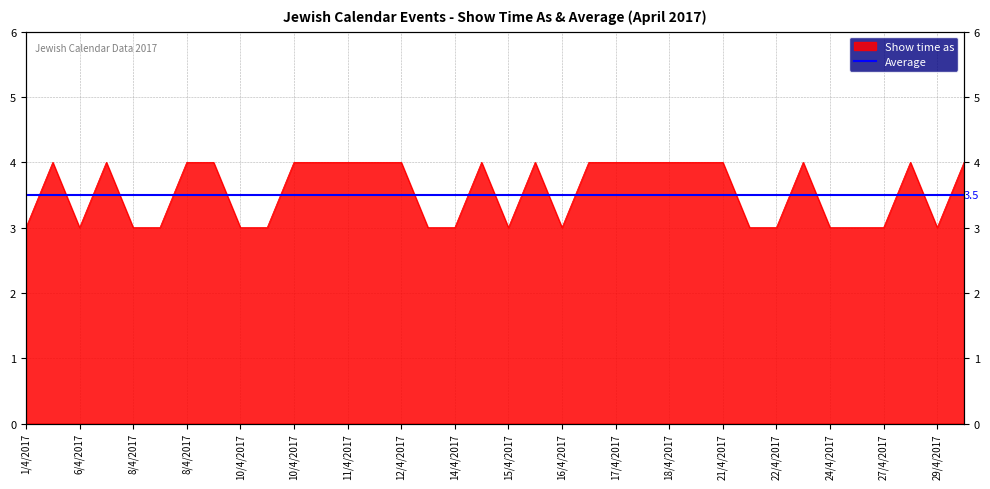

How many lines are shown in the chart?

1